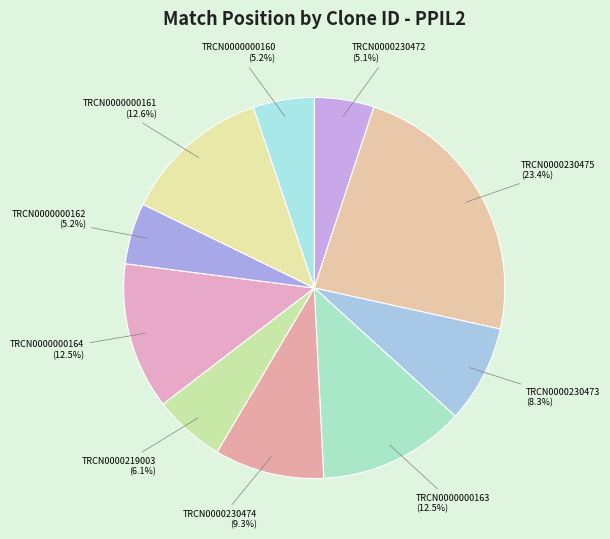

Approximately how many times larger is the value at TRCN0000230472 compared to TRCN0000000160?

1.0